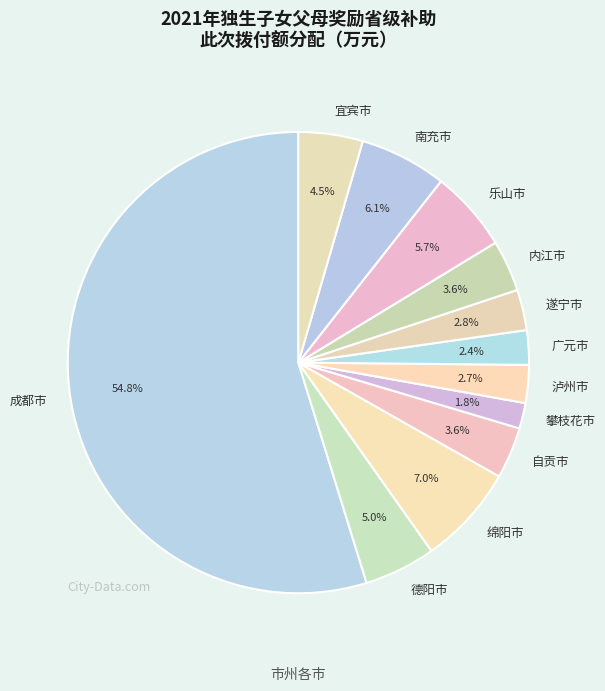

How many segments does this pie chart have?

12